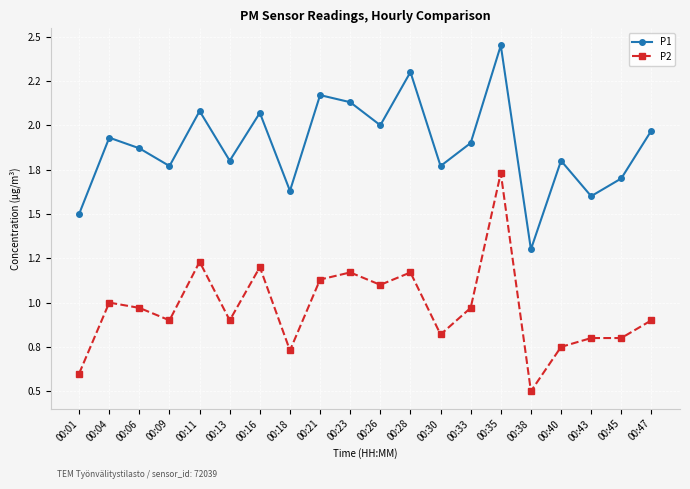

How many interior local valleys does the P2 series have?

6